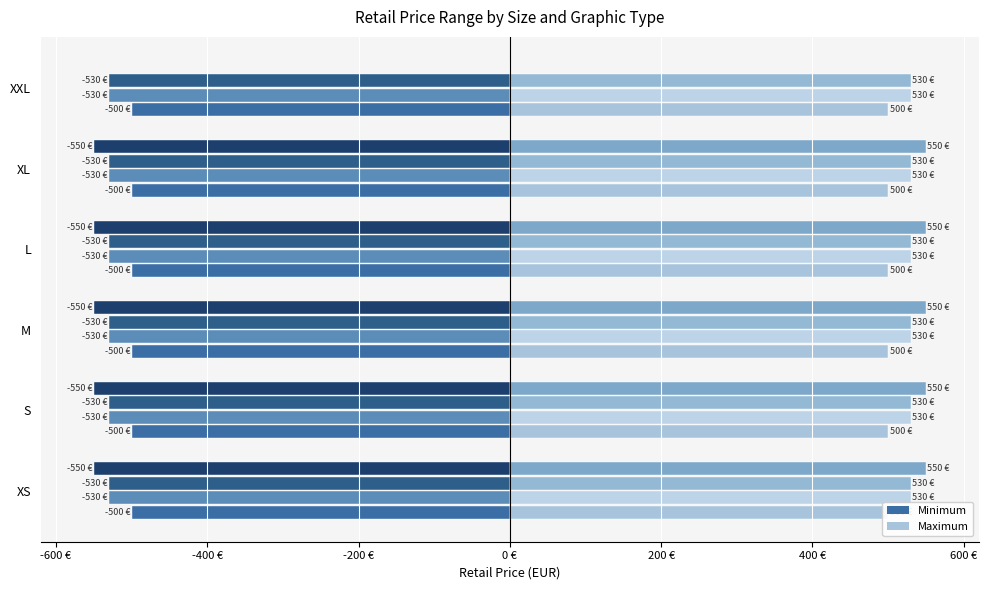

What is the greatest value displayed?

549.9